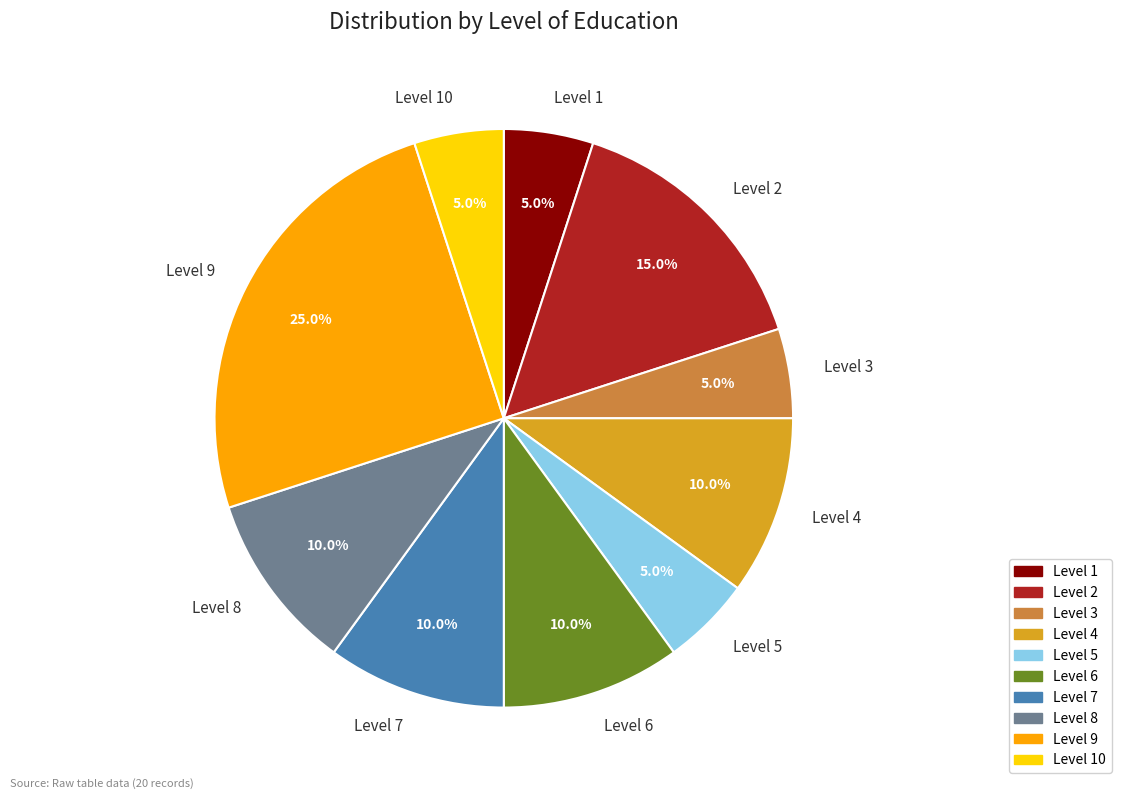

Does any single category account for the majority?

No